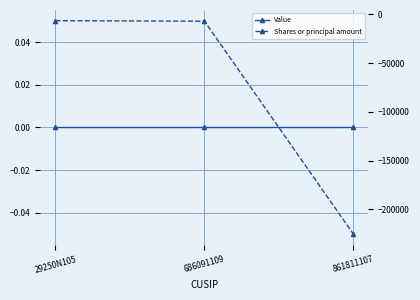

What is the minimum value shown in the chart?

-225494